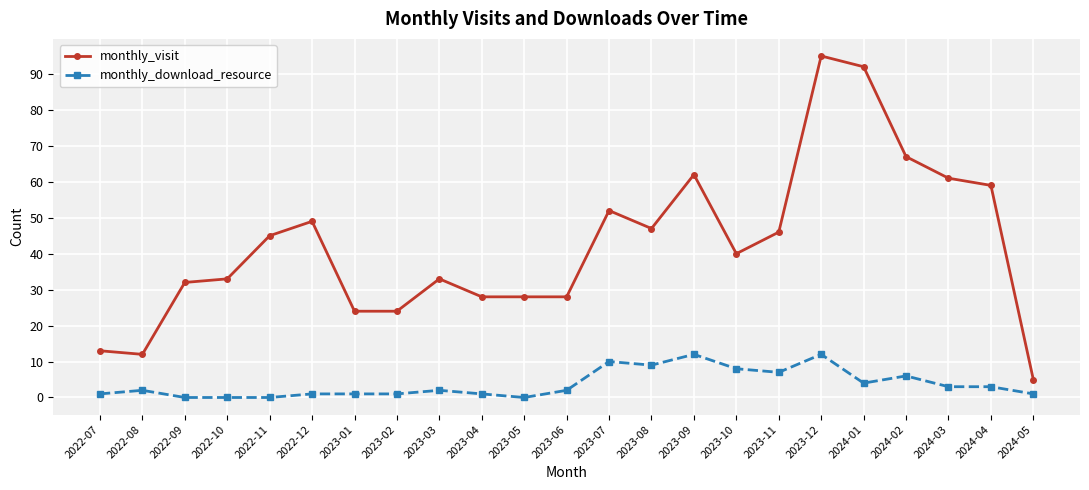

True or false: monthly_download_resource has more than 1 points higher than both neighbors.

True